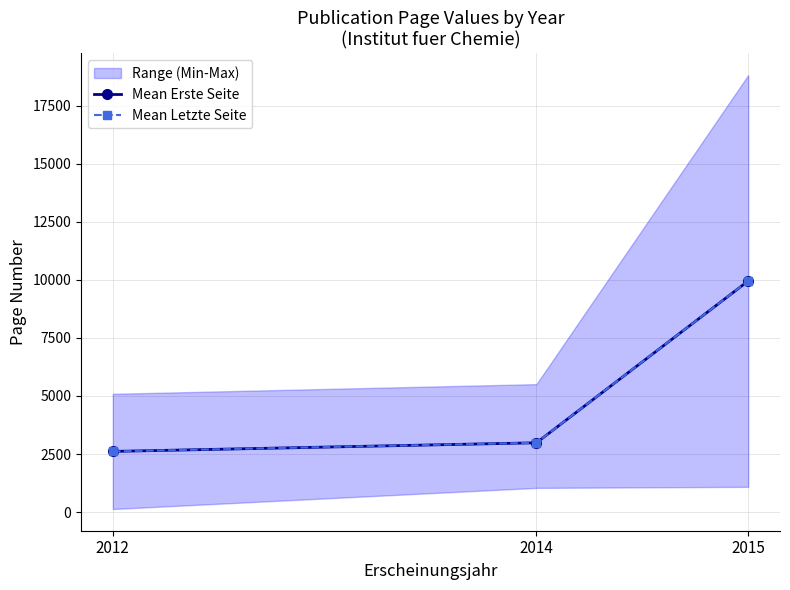

How many data points does each series have?

3